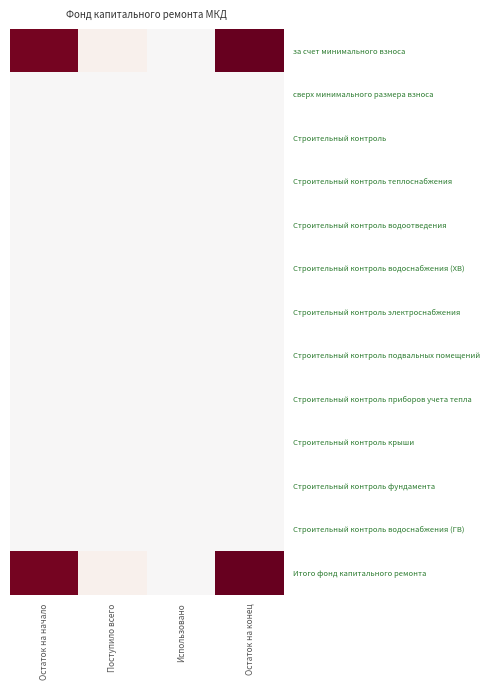

What is the total value across all series at Поступило всего?

36.5